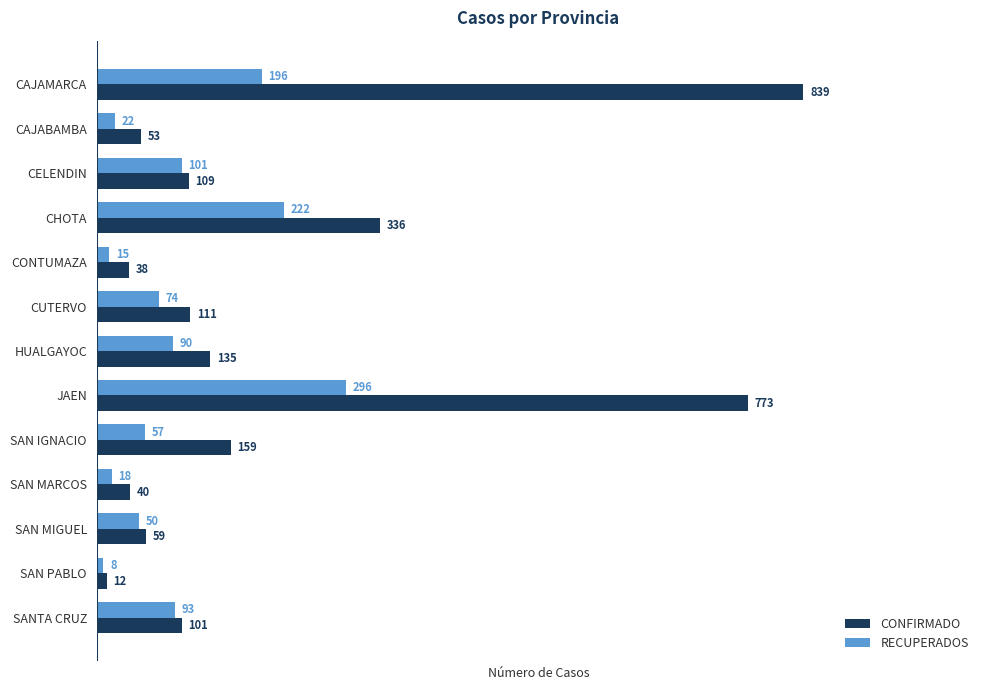

The CONFIRMADO series shows 55 at CELENDIN. True or false?

False